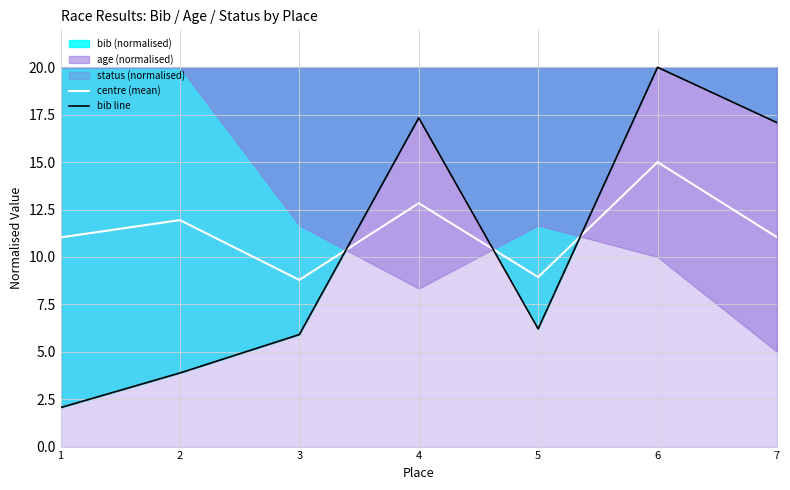

True or false: bib line and centre (mean) intersect in this chart.

True